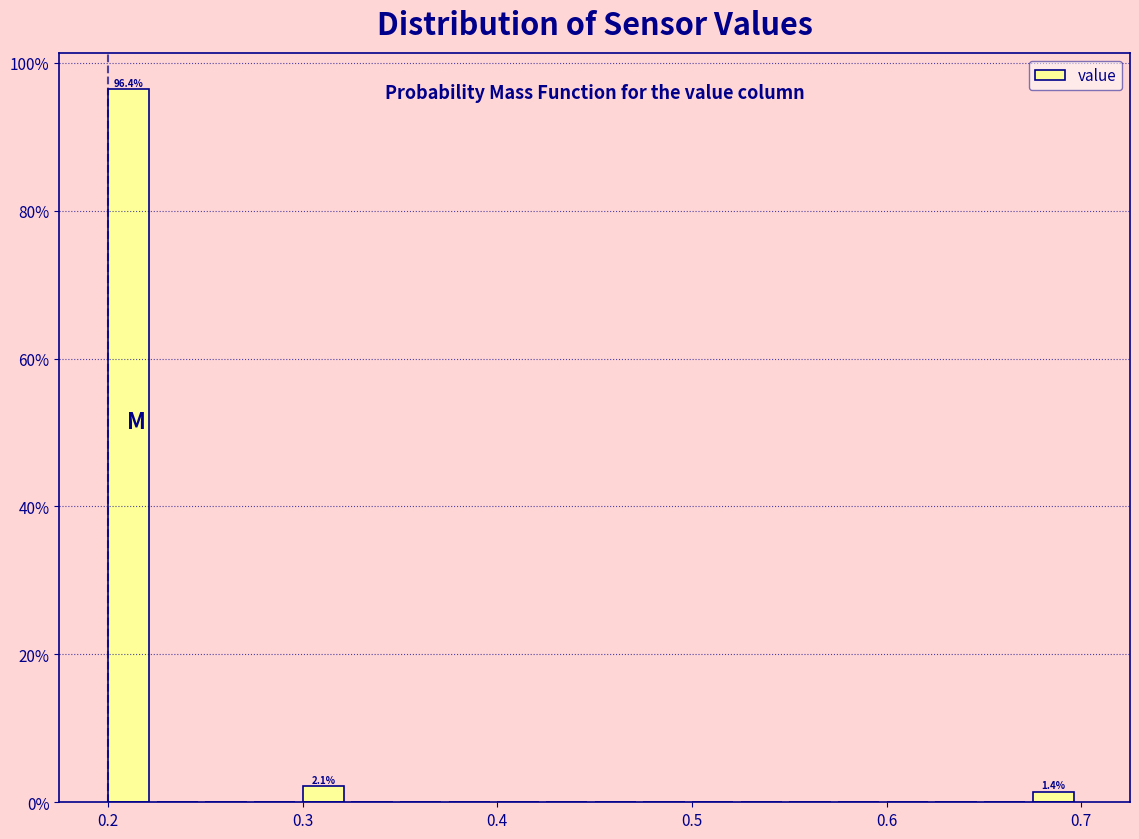

Read against the x-axis, roughly where is the centre of the tallest bar?

0.21